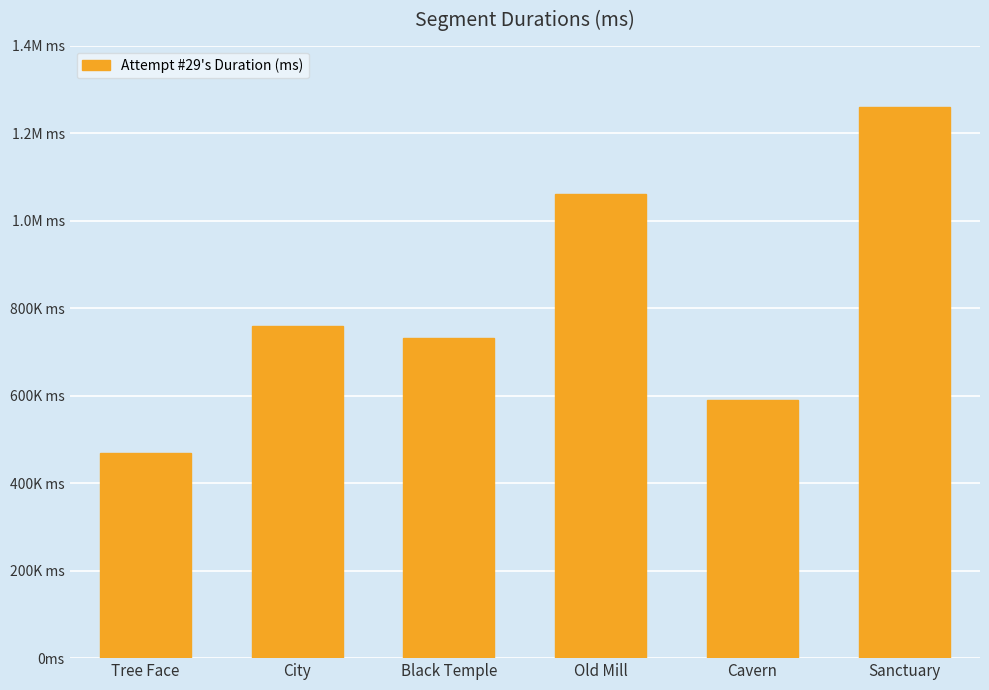

Are the bars horizontal?

No